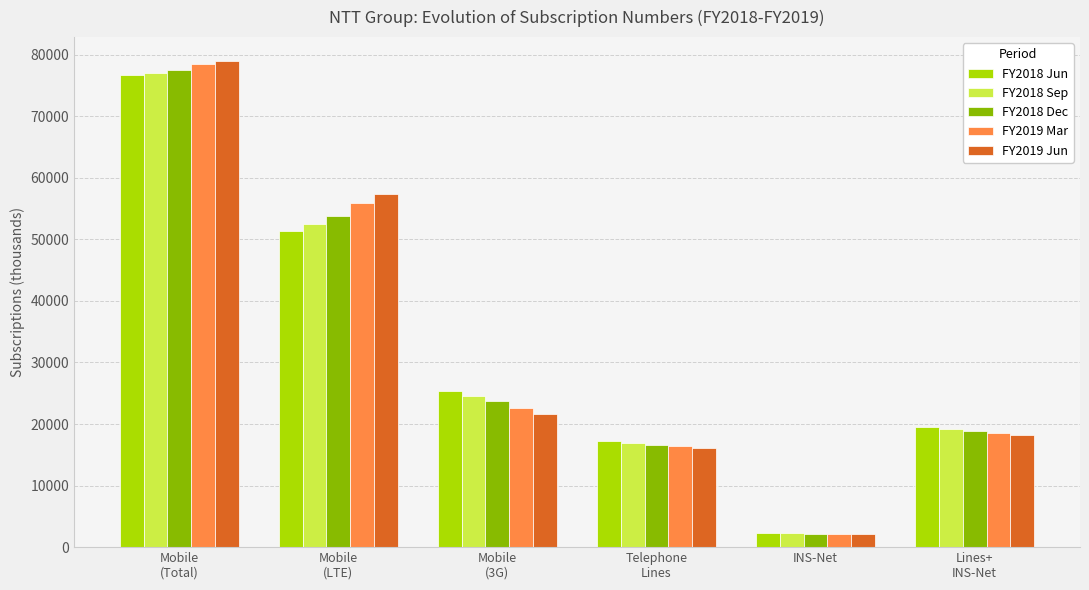

Read the FY2018 Jun value at Mobile
(3G).

25402